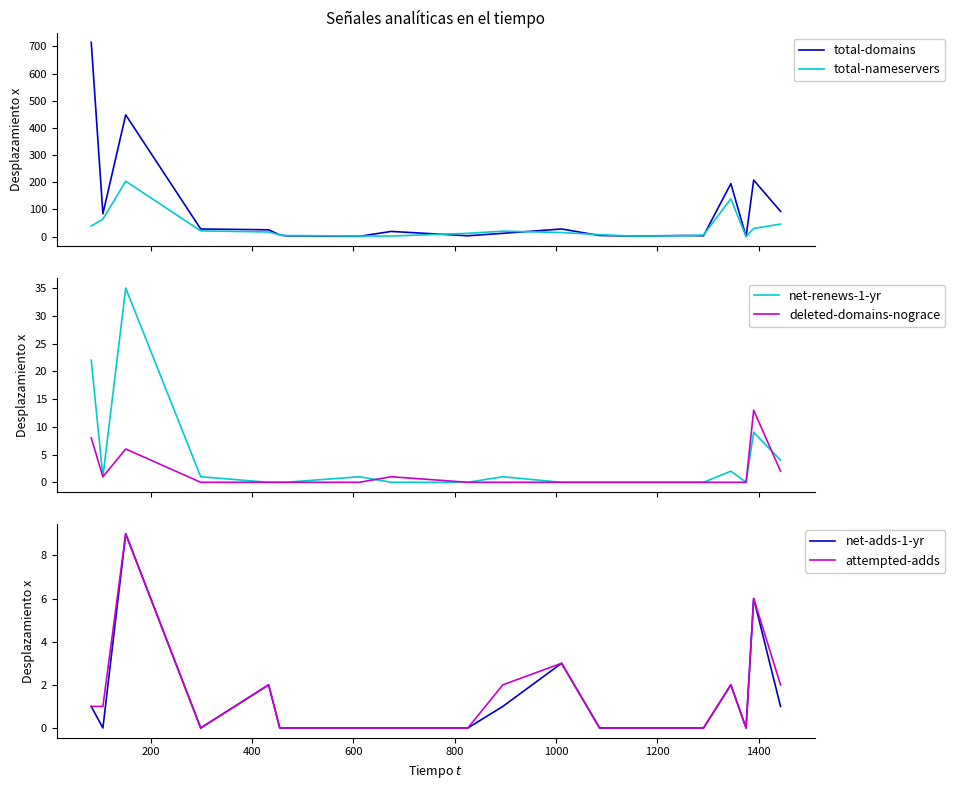

What is the maximum value for total-nameservers?

204